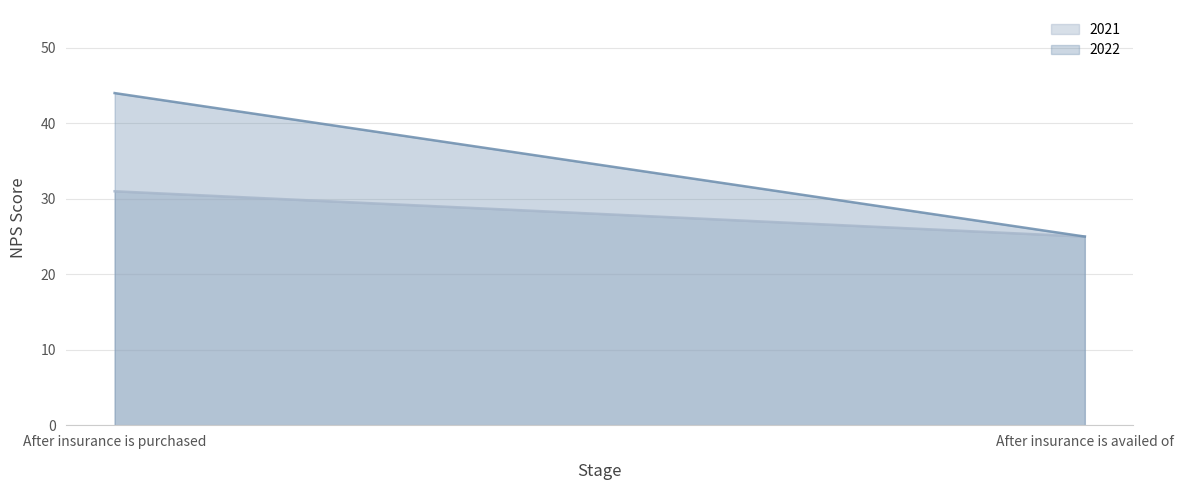

What is the smallest value displayed?

25